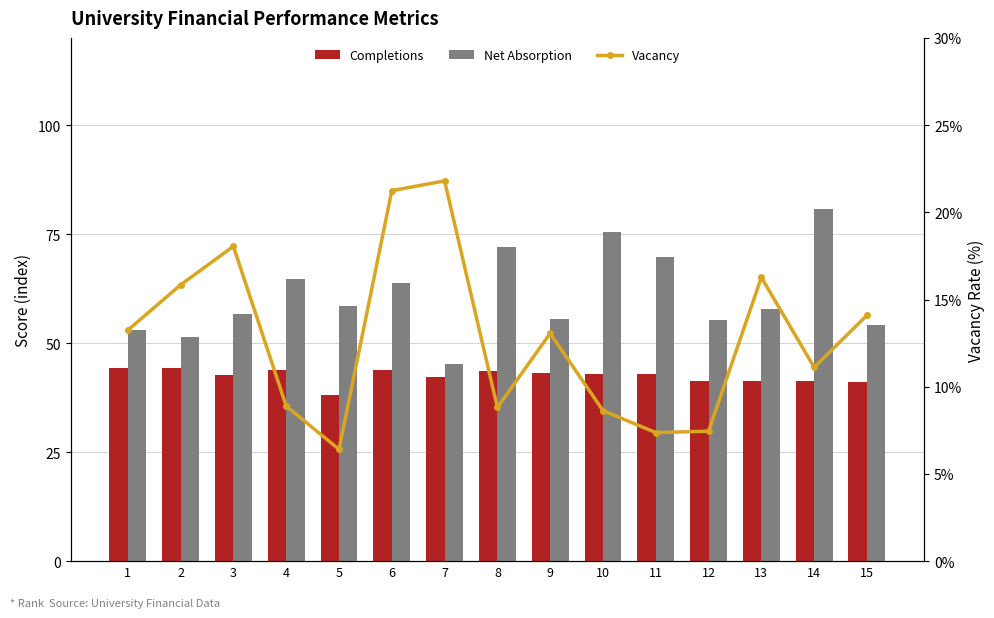

Rank the categories by Net Absorption value from lowest to highest.

7, 2, 1, 15, 12, 9, 3, 13, 5, 6, 4, 11, 8, 10, 14